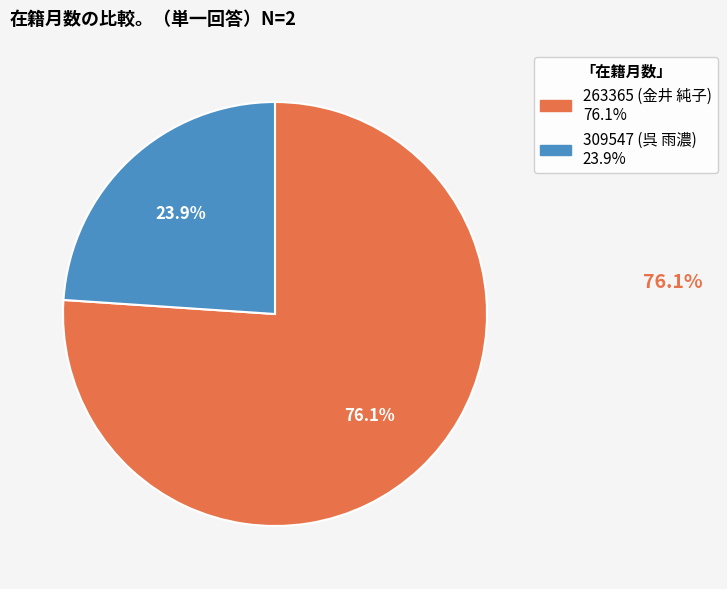

Is there any slice that represents more than half of the pie?

Yes